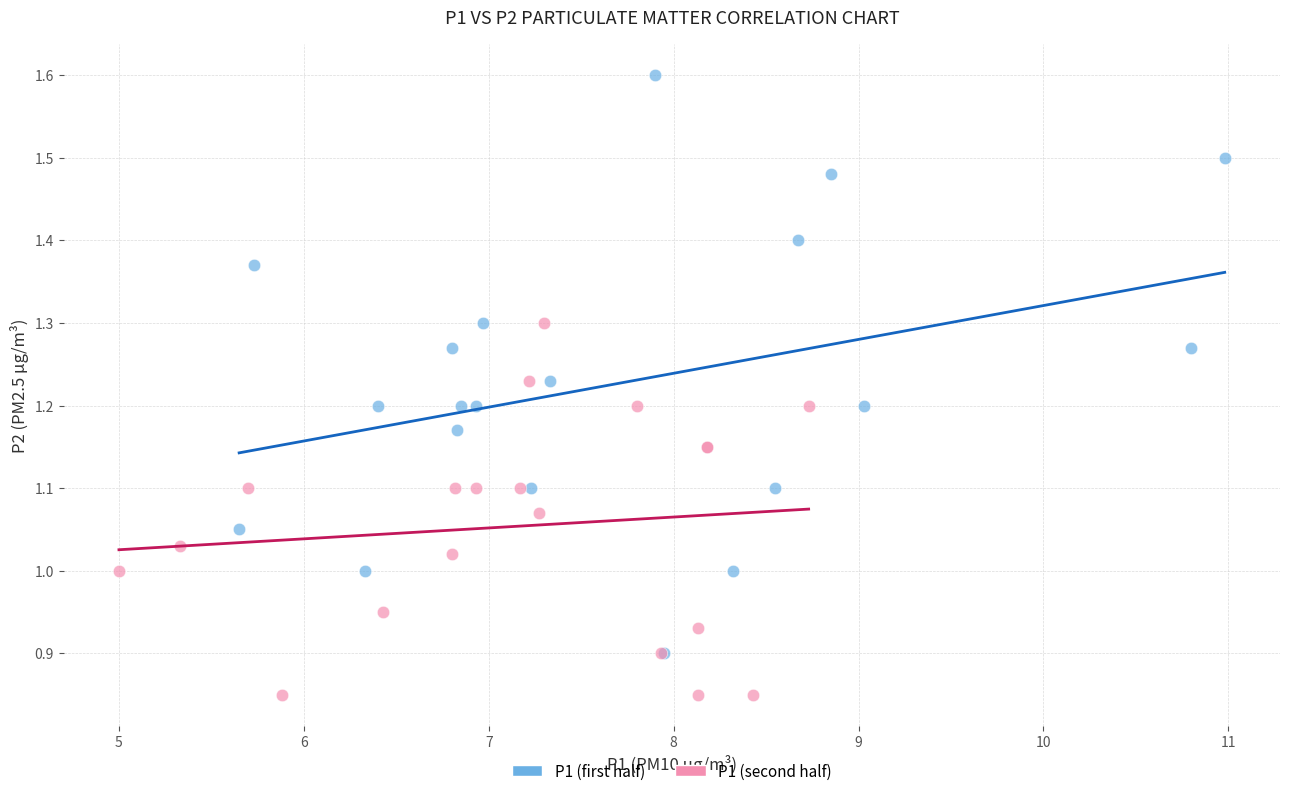

Which series contains the highest Y value?

P1 (first half)